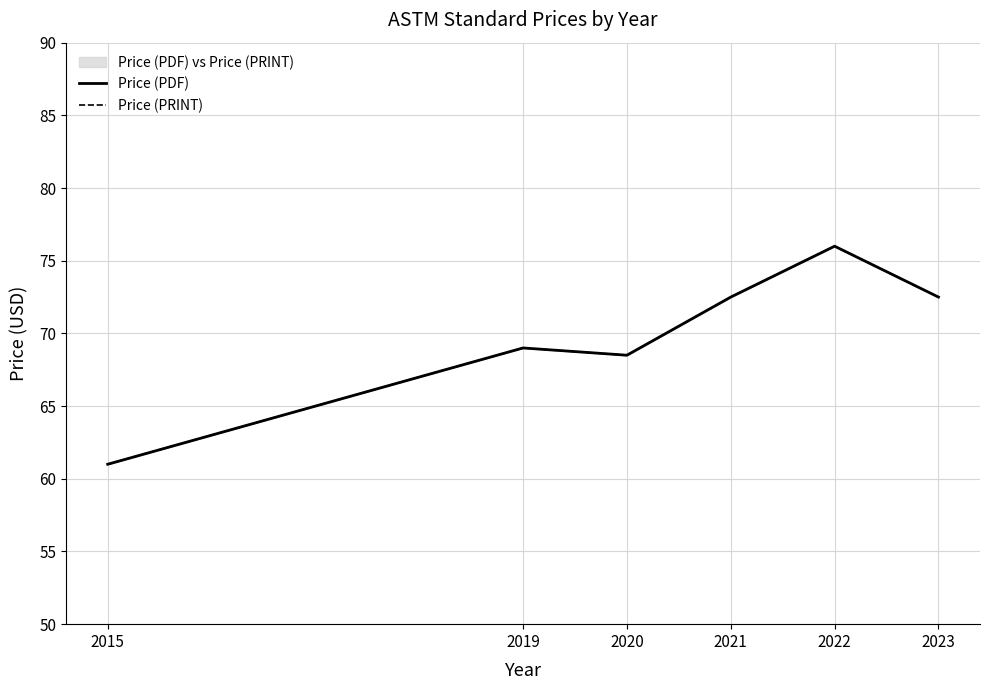

In Price (PDF), how many points are higher than both neighbors (excluding endpoints)?

2